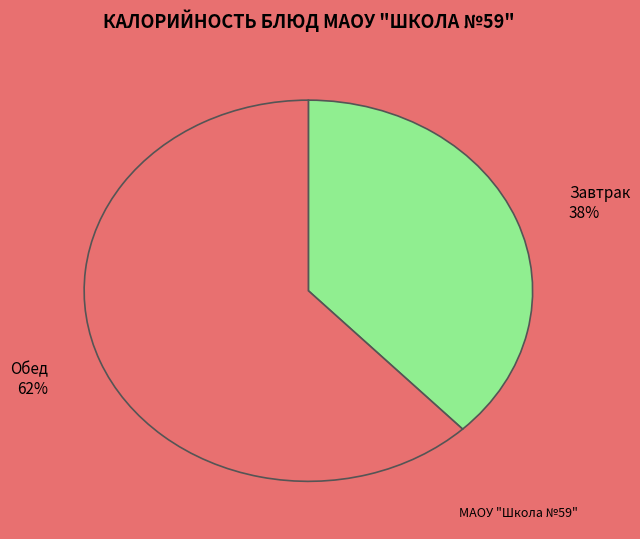

Which slice is the smallest?

Завтрак